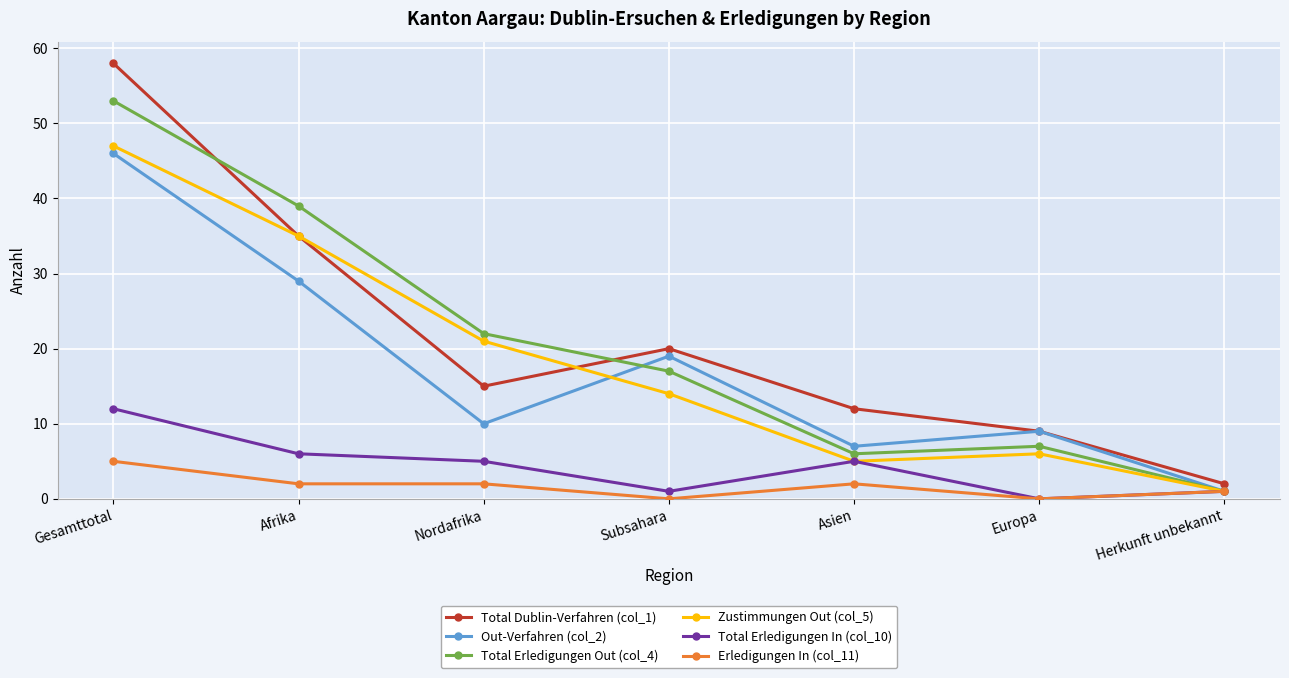

Rank the series by their maximum value, from highest to lowest.

Total Dublin-Verfahren (col_1), Total Erledigungen Out (col_4), Zustimmungen Out (col_5), Out-Verfahren (col_2), Total Erledigungen In (col_10), Erledigungen In (col_11)